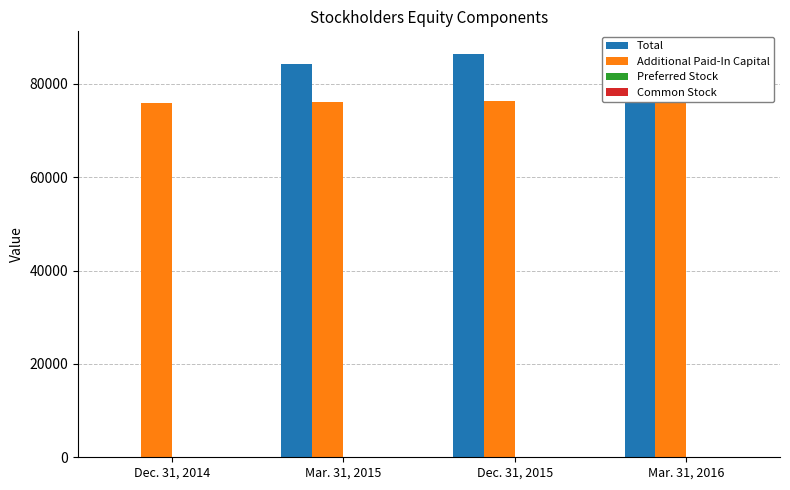

List the series in order of their peak value, highest first.

Total, Additional Paid-In Capital, Common Stock, Preferred Stock